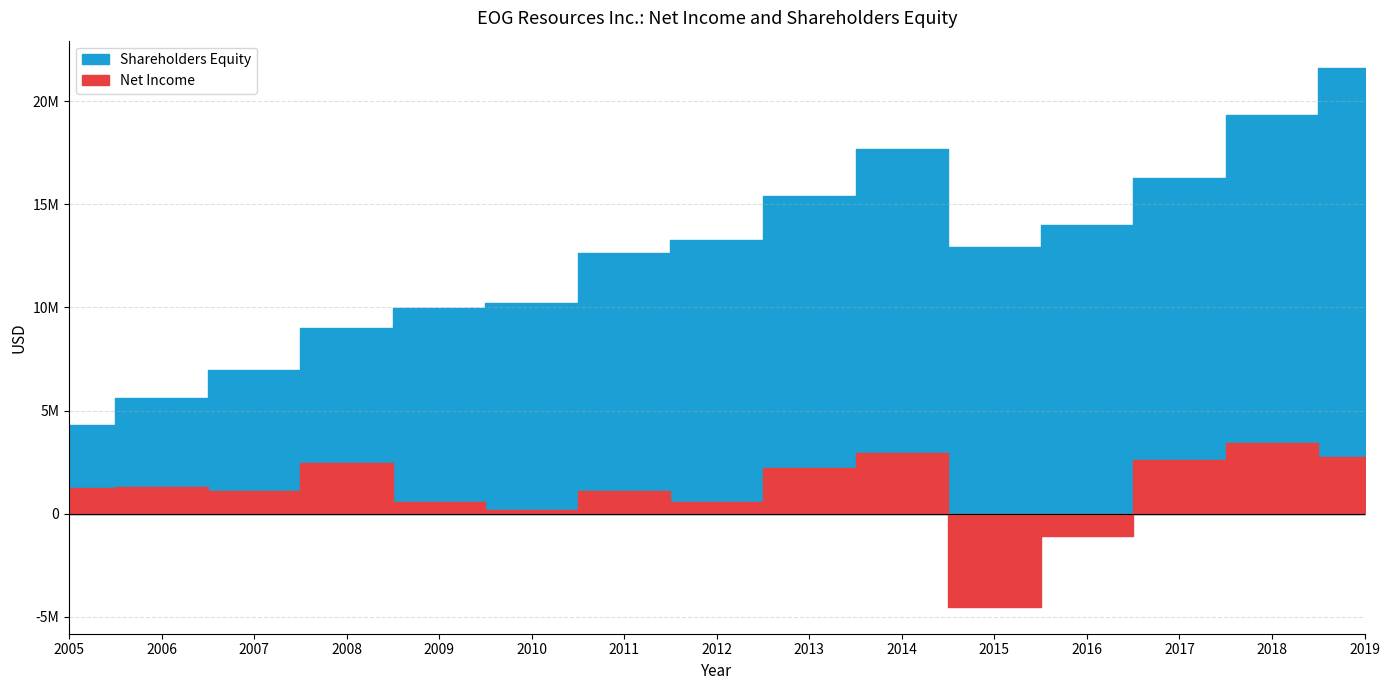

What is the difference between the Shareholders Equity values at 2011 and 2009?

2642862